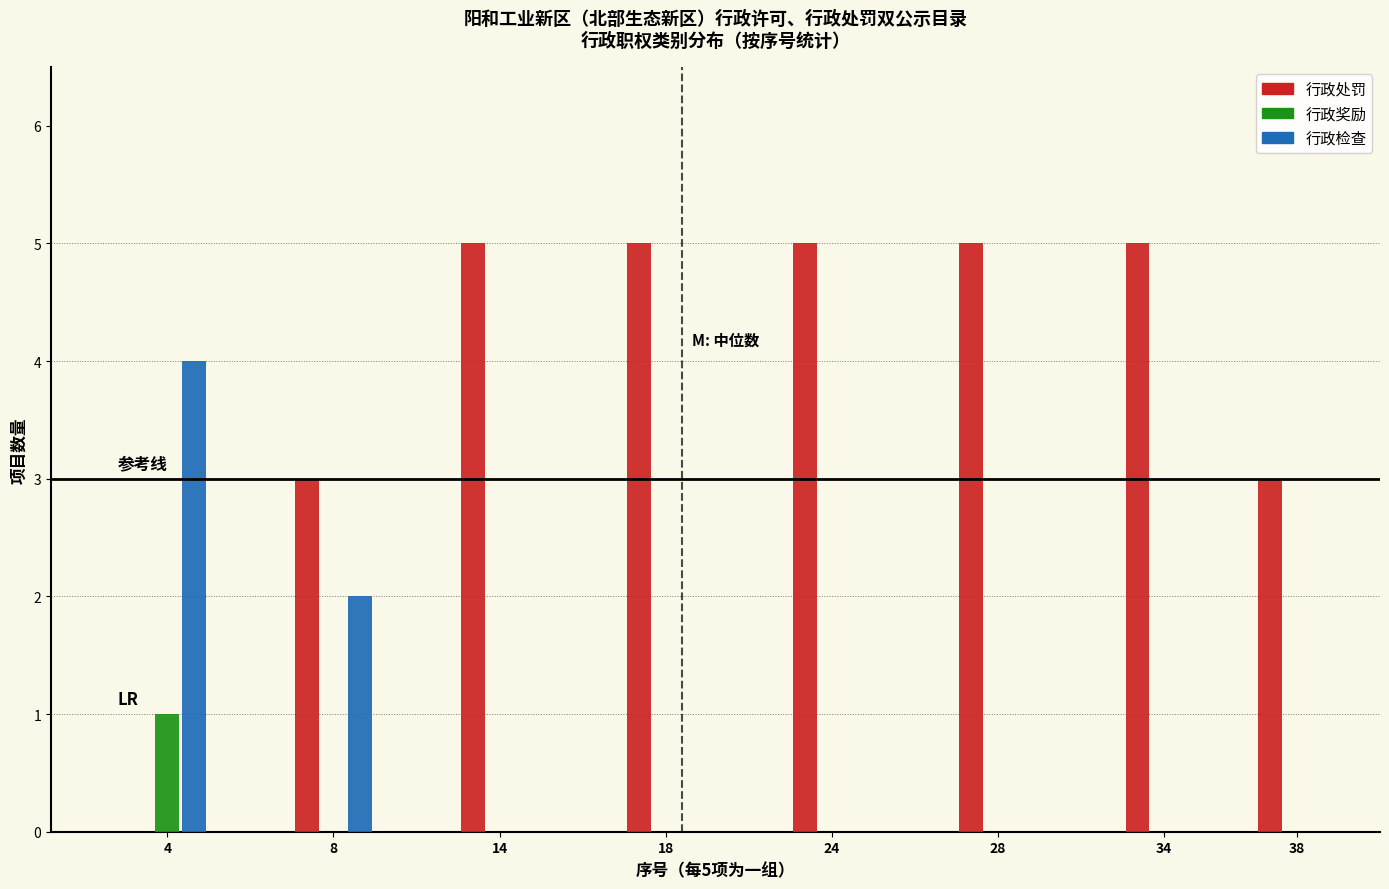

Reading right to left, what are all the values shown in this chart?

行政处罚: 38=3	34=5	28=5	24=5	18=5	14=5	8=3	4=0
行政奖励: 38=0	34=0	28=0	24=0	18=0	14=0	8=0	4=1
行政检查: 38=0	34=0	28=0	24=0	18=0	14=0	8=2	4=4